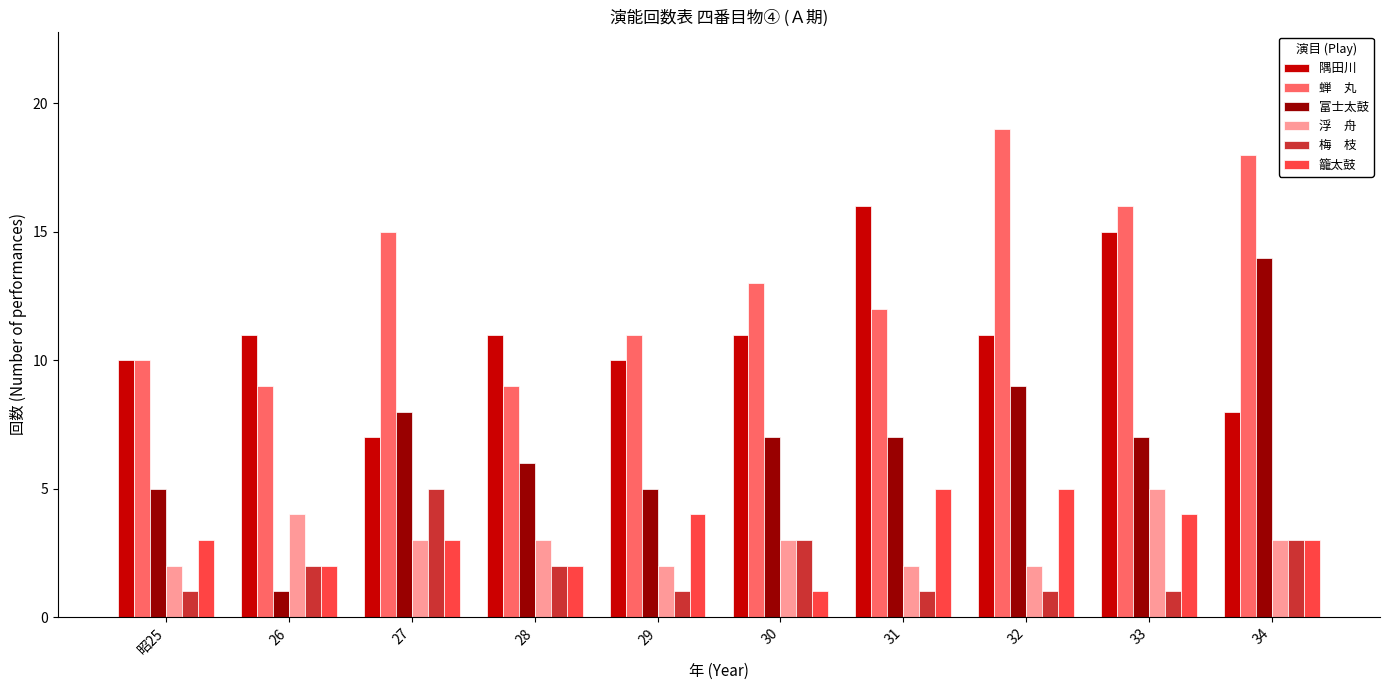

What is the difference between the highest and lowest values at 30?

12